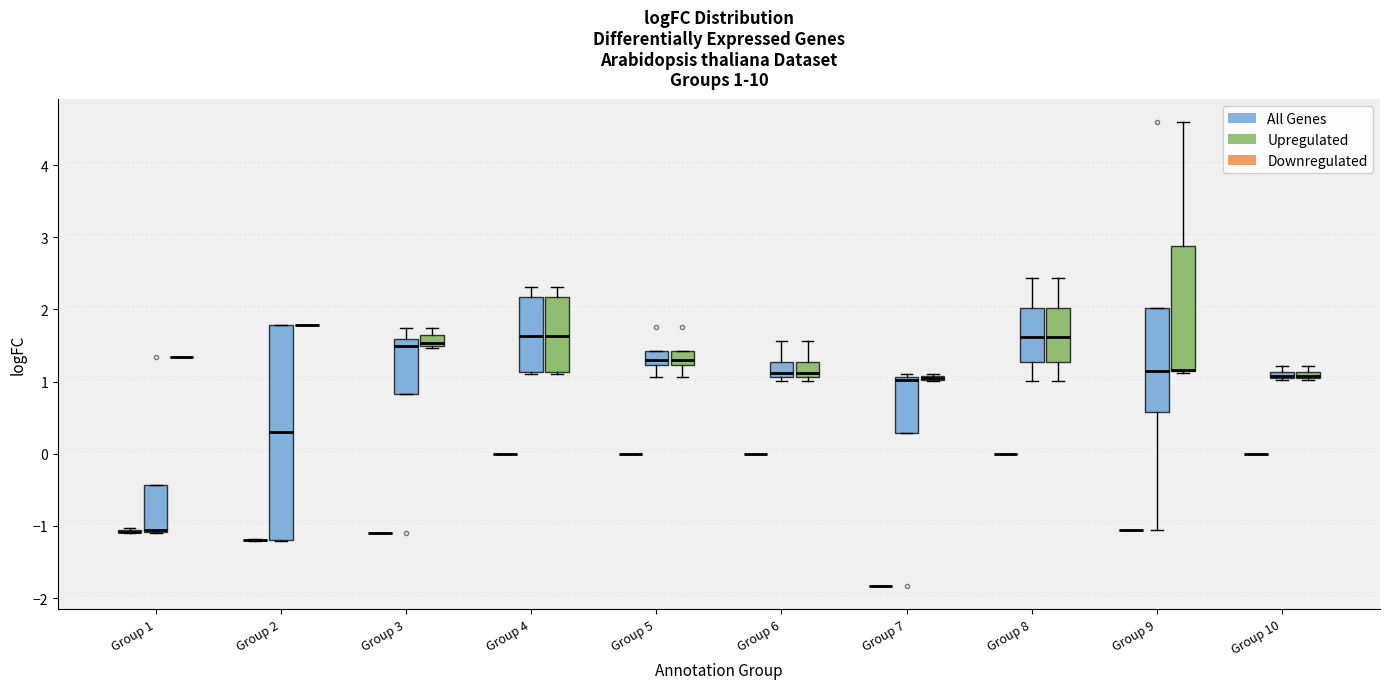

Which box is the tallest, from its lower edge to its upper edge?

Group 2 (All Genes)